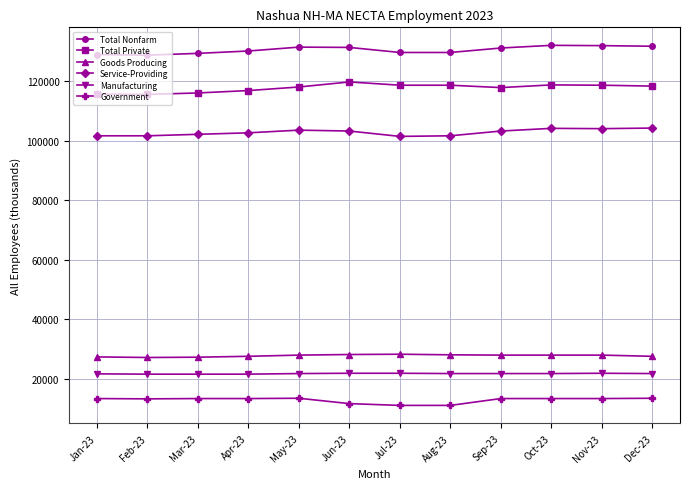

Is the value of Goods Producing at Jun-23 greater than the value of Service-Providing at Aug-23?

No